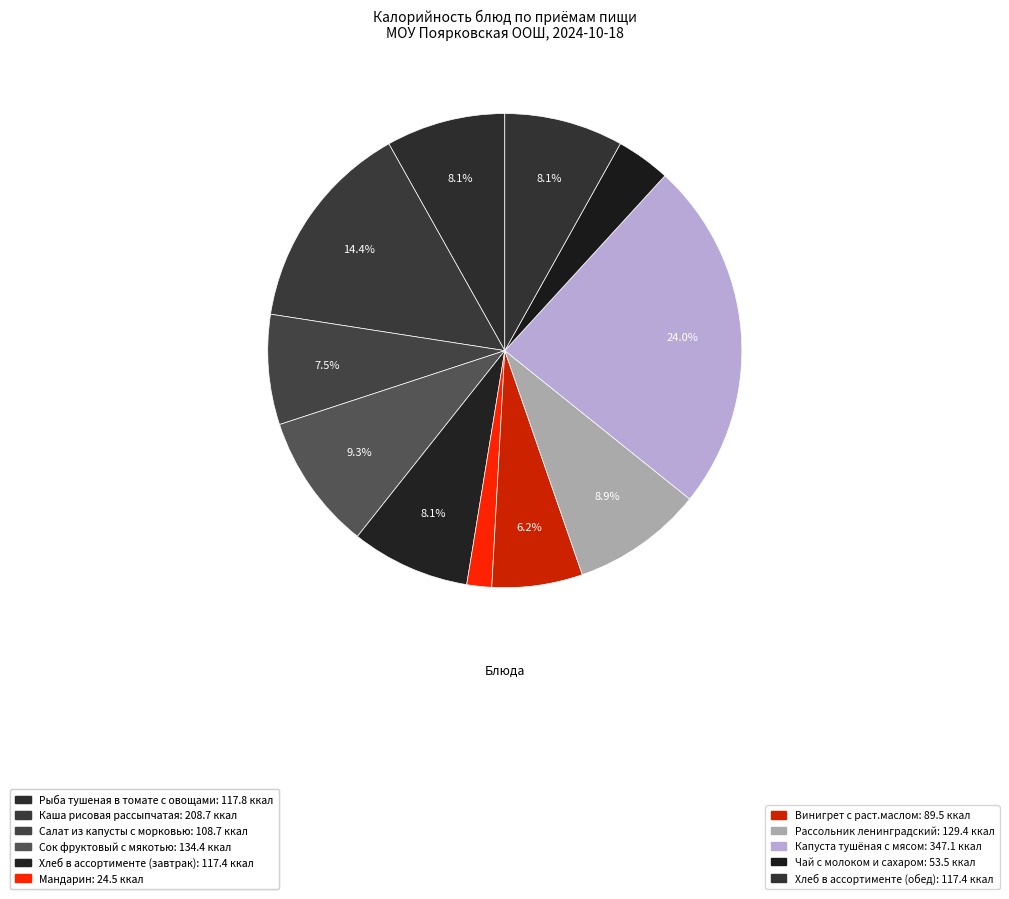

How many slices are in this pie chart?

11